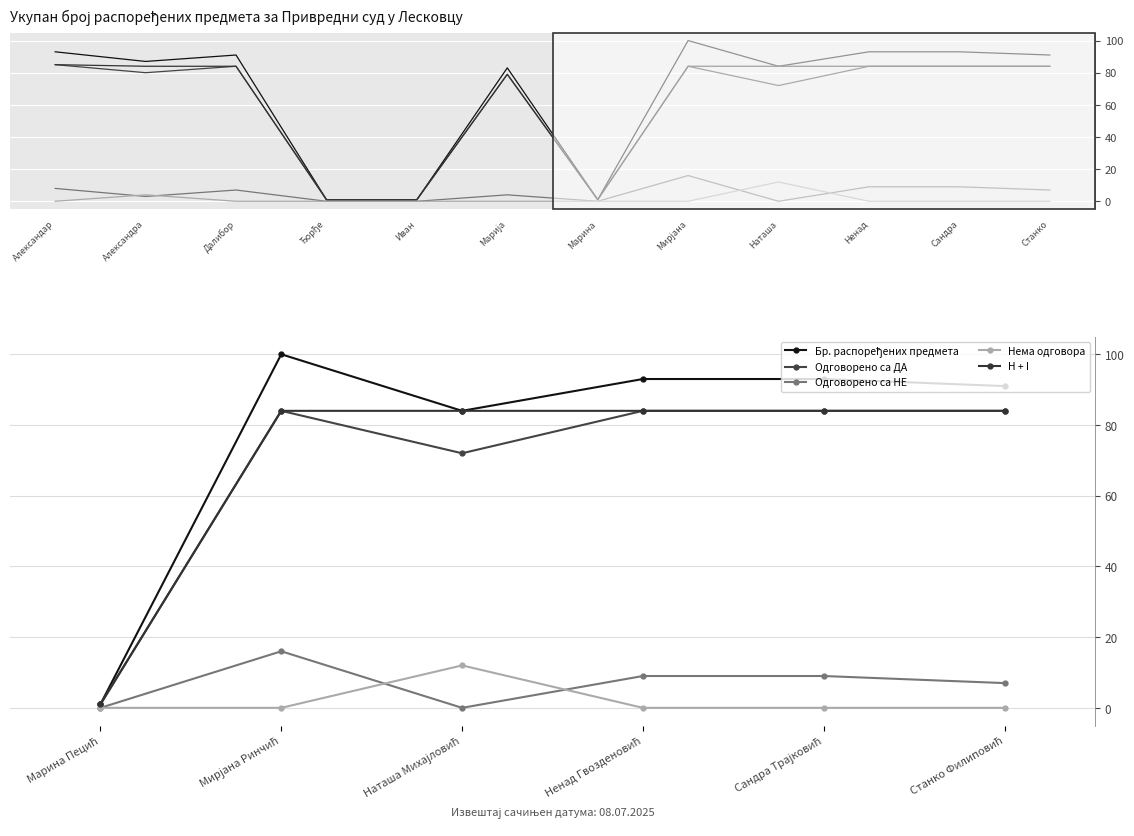

What is the average value of the Бр. распоређених предмета series?

77